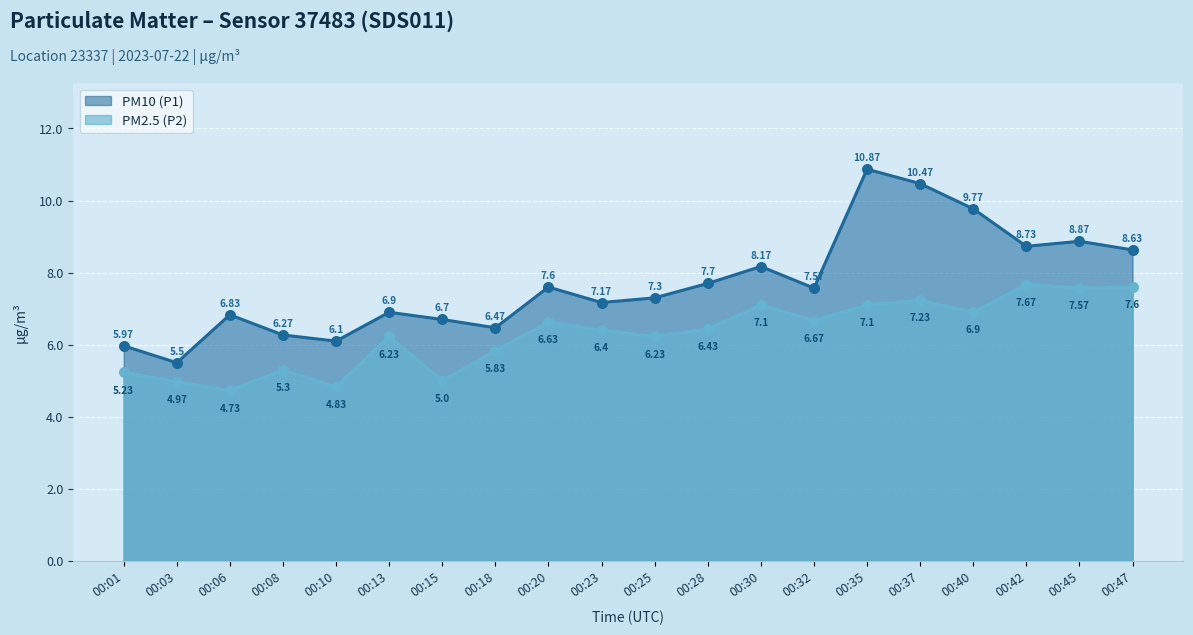

Is the value of PM10 (P1) at 00:40 greater than the value of PM2.5 (P2) at 00:03?

Yes